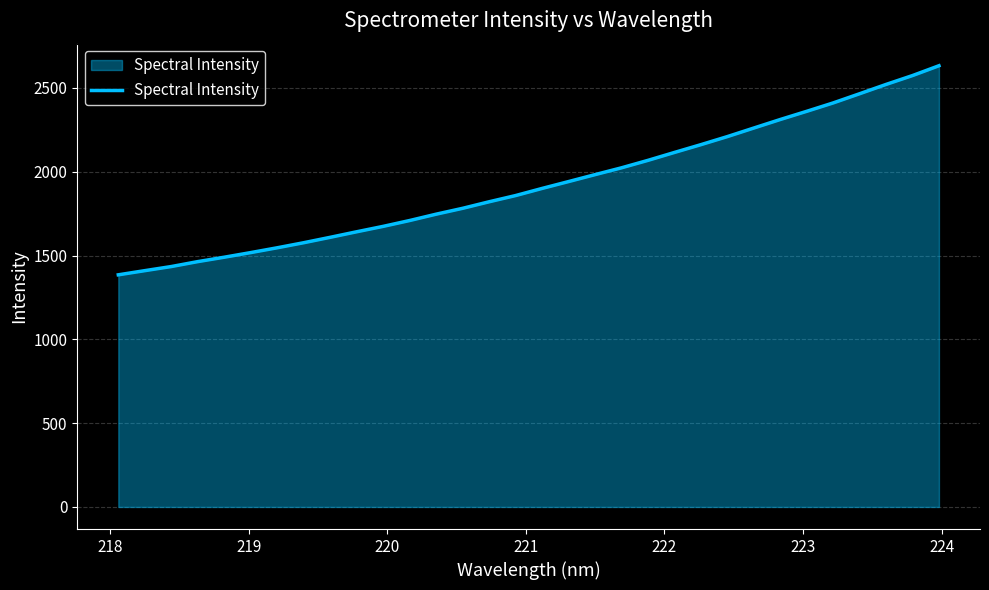

What is the smallest value displayed?

1384.9